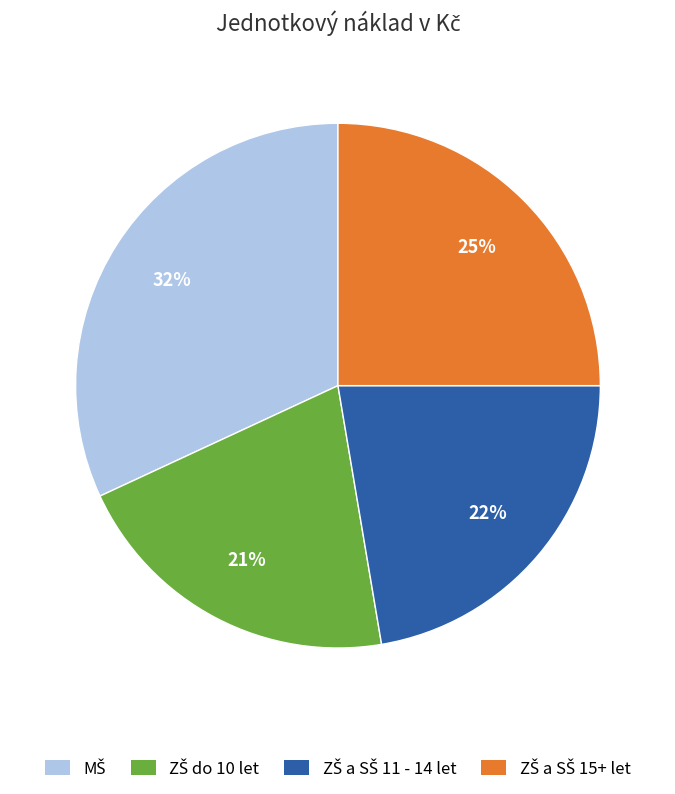

Does any single category account for the majority?

No